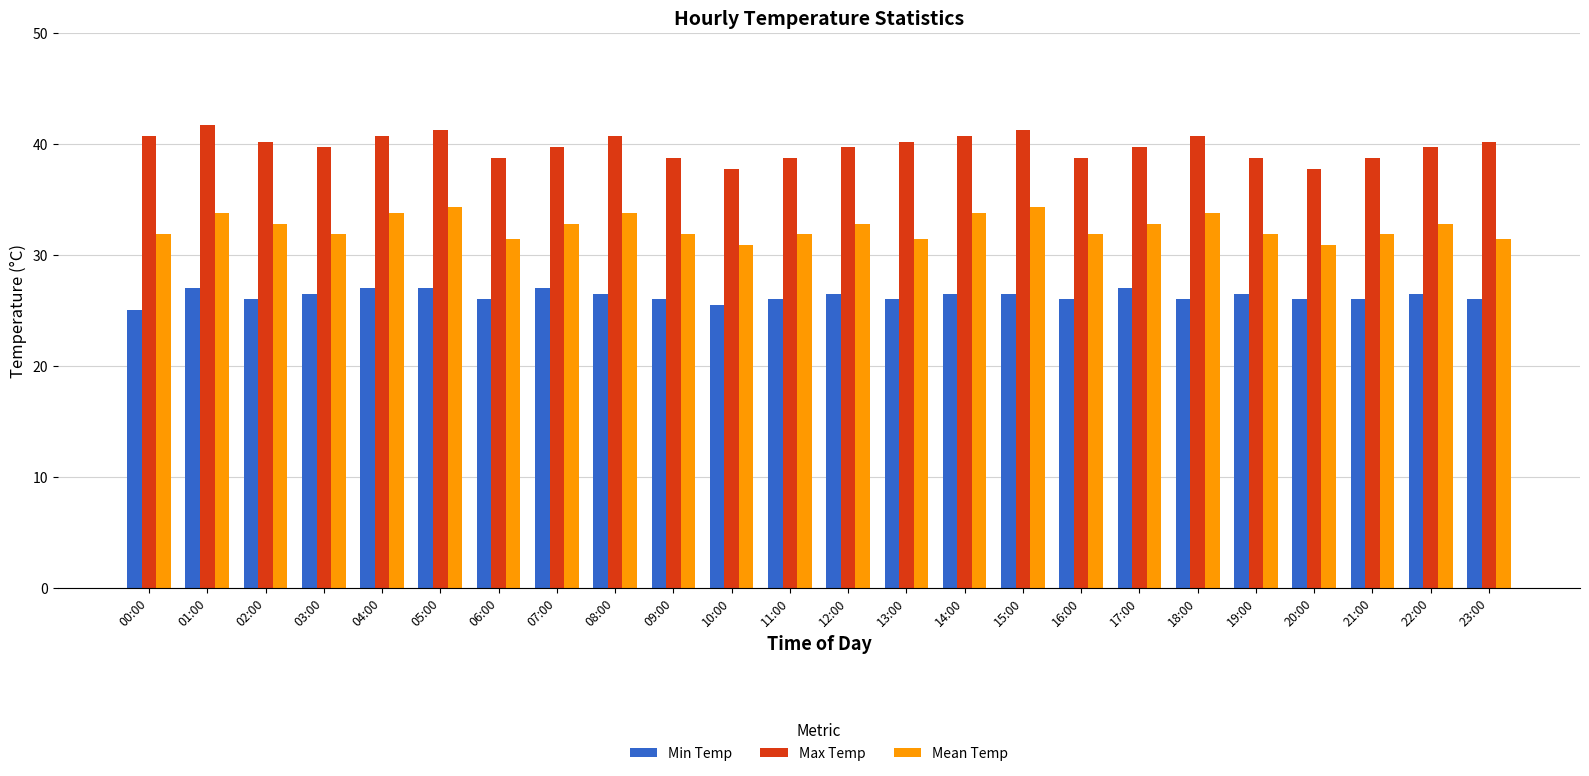

Which series has the largest total across all categories?

Max Temp